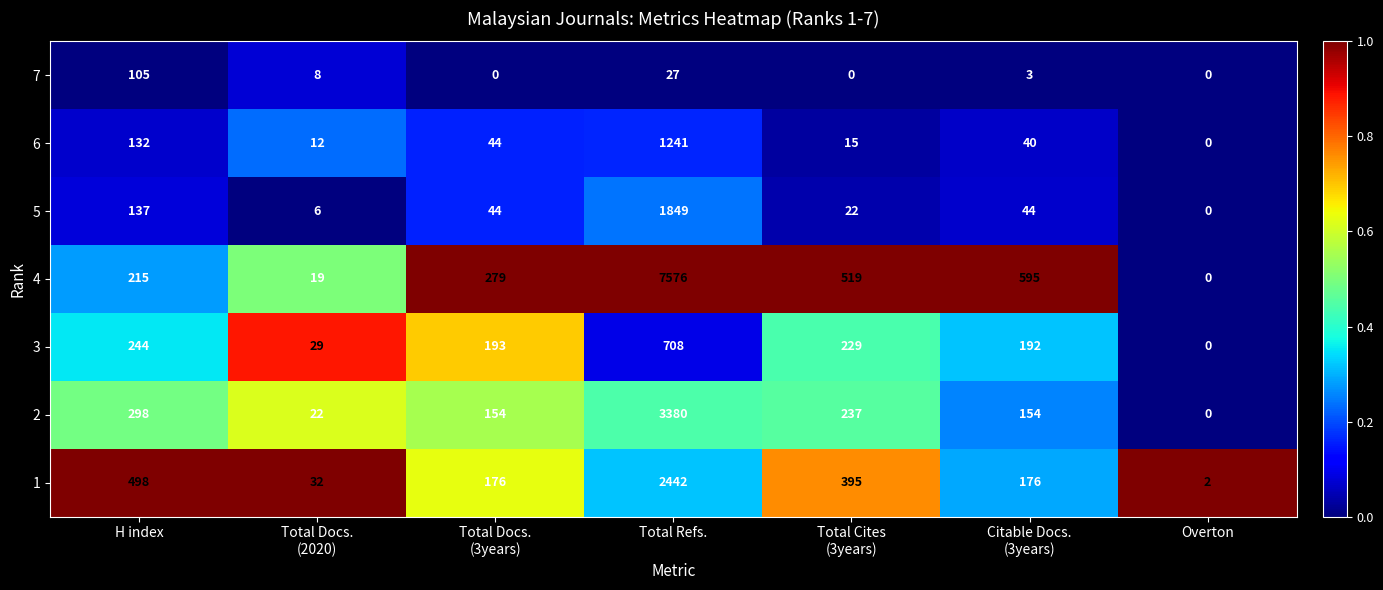

Which label corresponds to the largest value in the chart?

Total Refs.